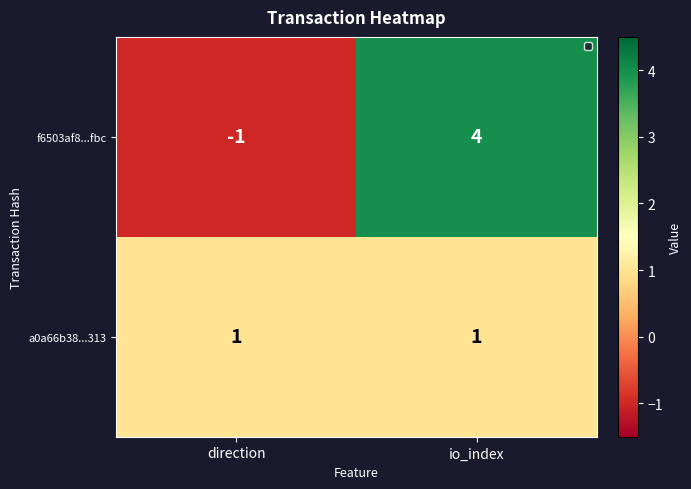

What is the difference between the highest and lowest values at direction?

2